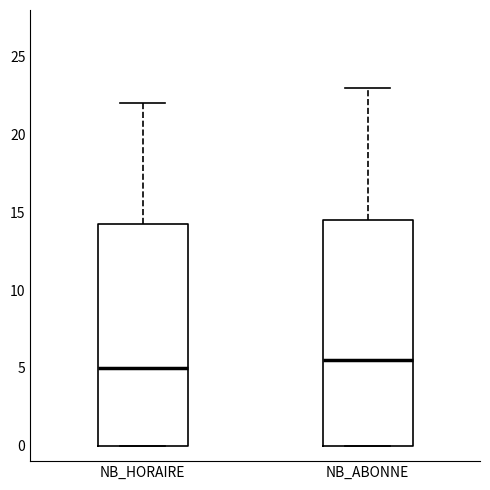

Which box has the lowest median line?

NB_HORAIRE